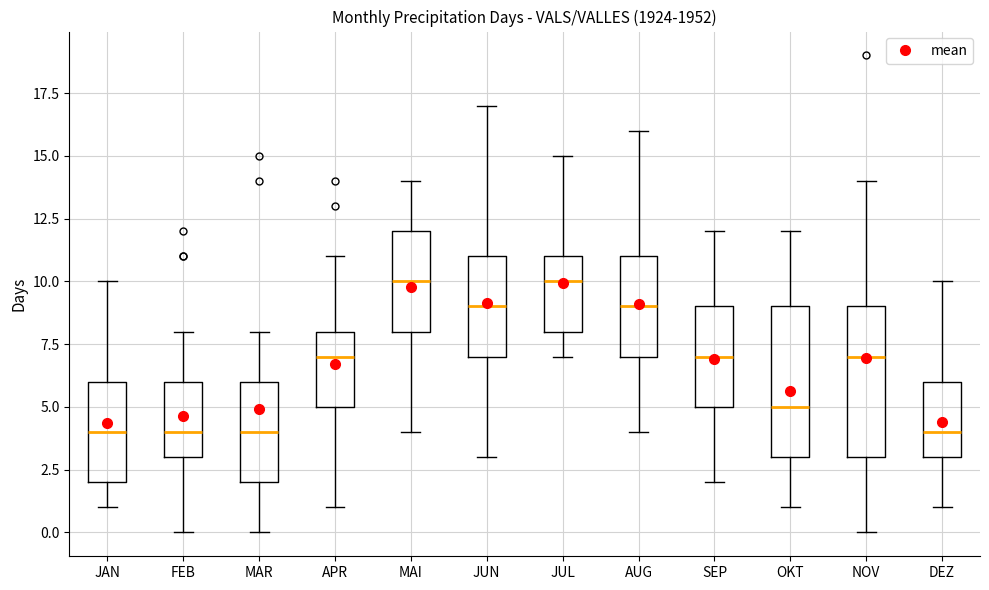

Reading left to right, read every box against the y-axis: the position of its median line, the range the box covers, and the ends of its whiskers. The values are not printed on the chart, so give them approximately, as read against the axis.

JAN: median 4, box 2 to 6, whiskers 1 to 10
FEB: median 4, box 3 to 6, whiskers 0 to 8
MAR: median 4, box 2 to 6, whiskers 0 to 8
APR: median 7, box 5 to 8, whiskers 1 to 11
MAI: median 10, box 8 to 12, whiskers 4 to 14
JUN: median 9, box 7 to 11, whiskers 3 to 17
JUL: median 10, box 8 to 11, whiskers 7 to 15
AUG: median 9, box 7 to 11, whiskers 4 to 16
SEP: median 7, box 5 to 9, whiskers 2 to 12
OKT: median 5, box 3 to 9, whiskers 1 to 12
NOV: median 7, box 3 to 9, whiskers 0 to 14
DEZ: median 4, box 3 to 6, whiskers 1 to 10